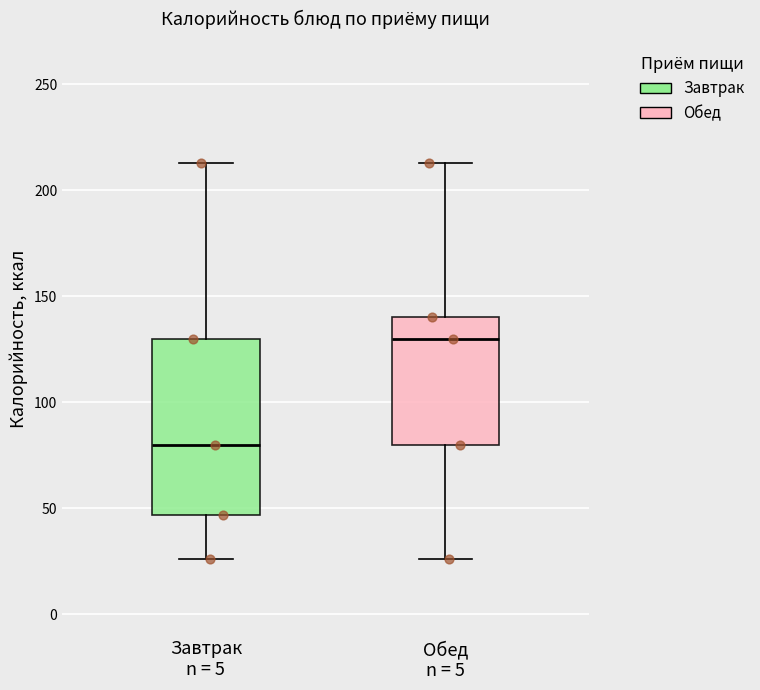

Reading left to right, transcribe this box plot: for each box, give where its median line is, the range the box spans, and where its two whiskers end, as read against the y-axis. The values are not printed on the chart, so give them approximately, as read against the axis.

Завтрак n = 5: median 80, box 45 to 130, whiskers 25 to 215
Обед n = 5: median 130, box 80 to 140, whiskers 25 to 215